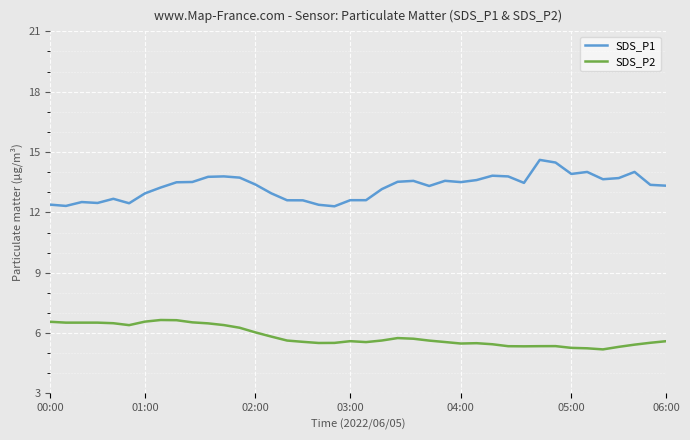

True or false: SDS_P1 and SDS_P2 intersect in this chart.

False